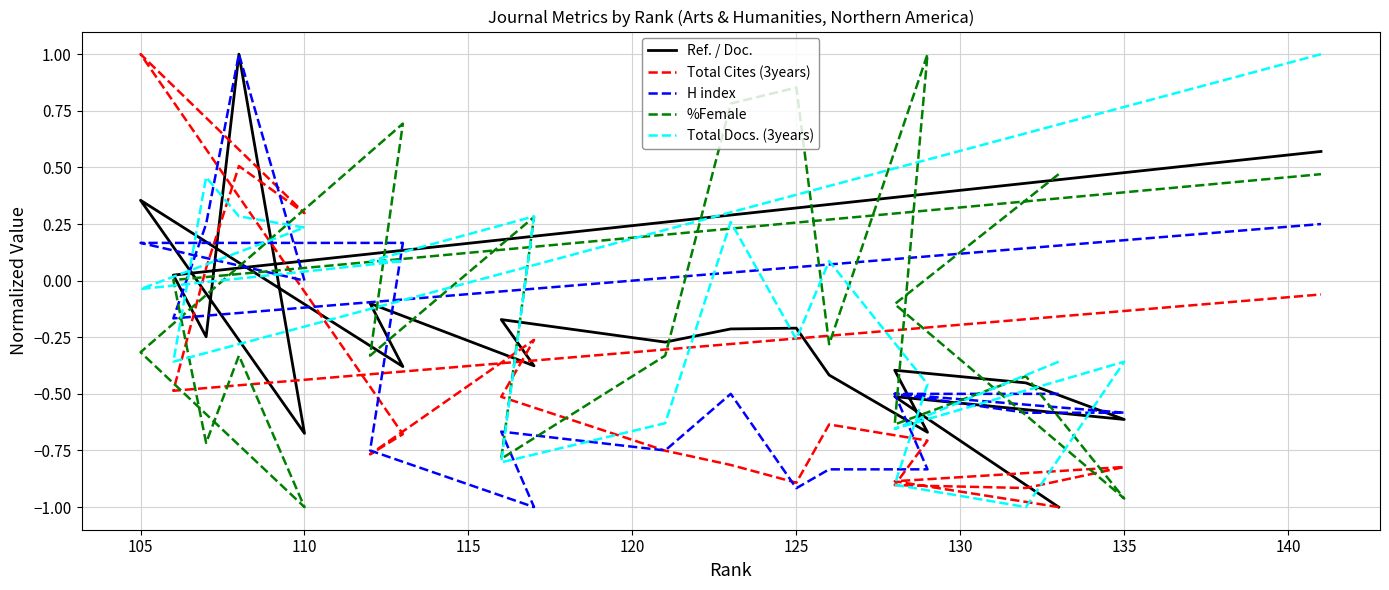

Does the chart have visible grid lines?

Yes